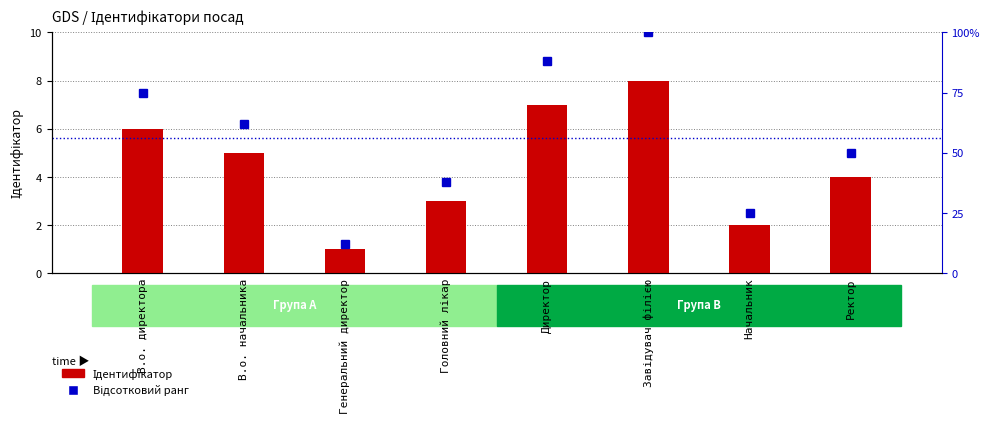

Which category has the lowest value across all series?

Генеральний директор